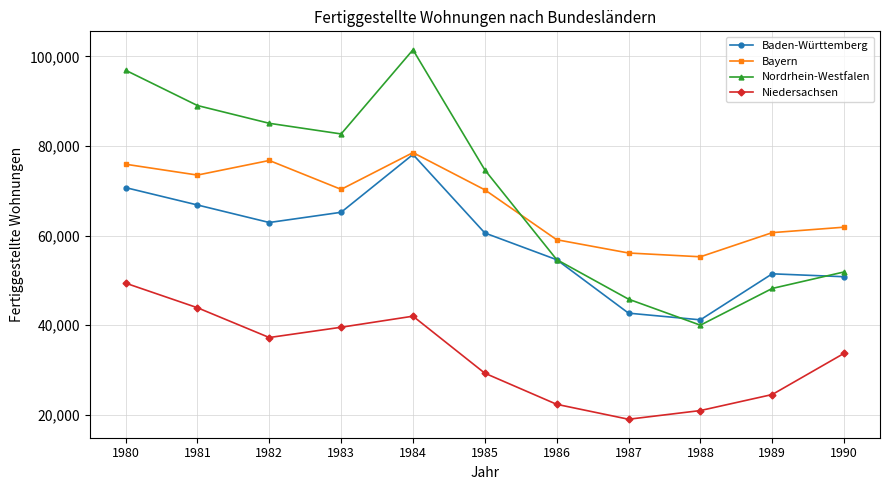

True or false: Nordrhein-Westfalen and Niedersachsen intersect in this chart.

False